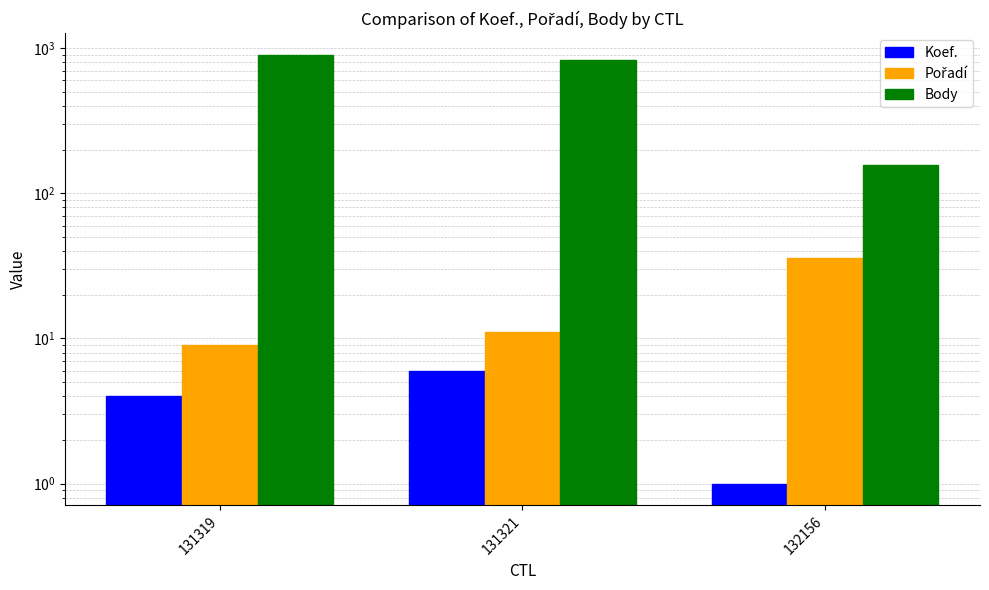

Is the value of Body at 131321 greater than the value of Pořadí at 131319?

Yes